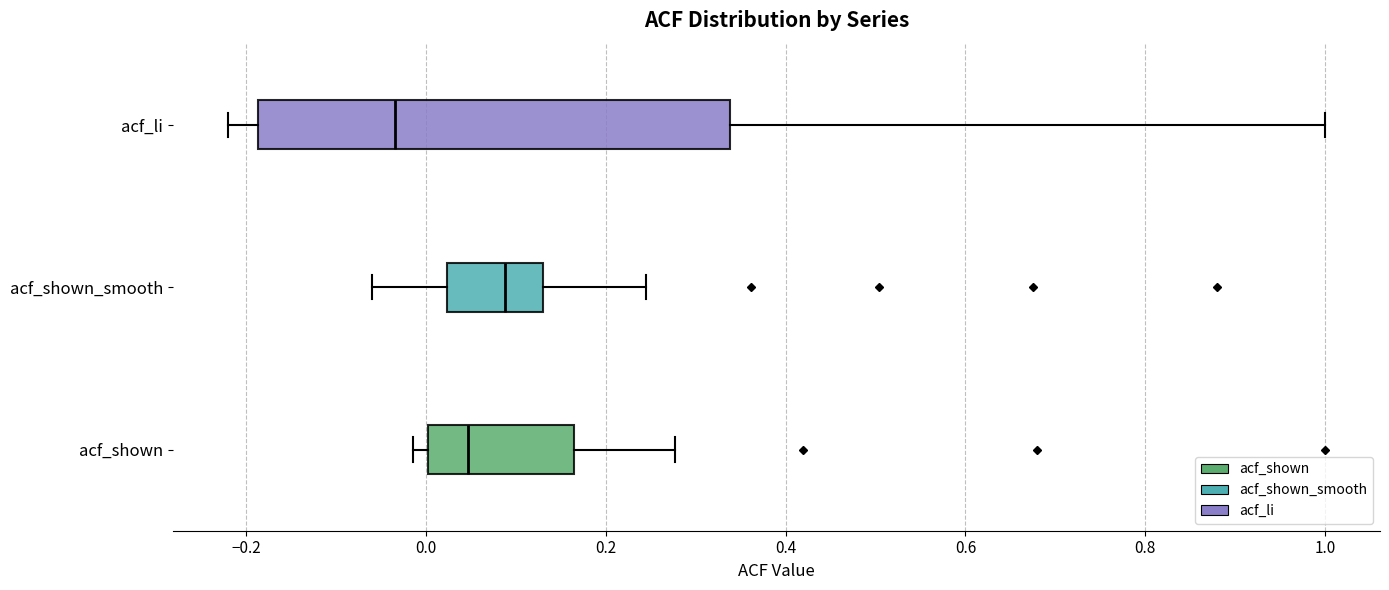

Reading bottom to top, read every box against the x-axis: the position of its median line, the range the box covers, and the ends of its whiskers. The values are not printed on the chart, so give them approximately, as read against the axis.

acf_shown: median 0.04, box 0.00 to 0.16, whiskers -0.02 to 0.28
acf_shown_smooth: median 0.08, box 0.02 to 0.14, whiskers -0.06 to 0.24
acf_li: median -0.04, box -0.18 to 0.34, whiskers -0.22 to 1.00